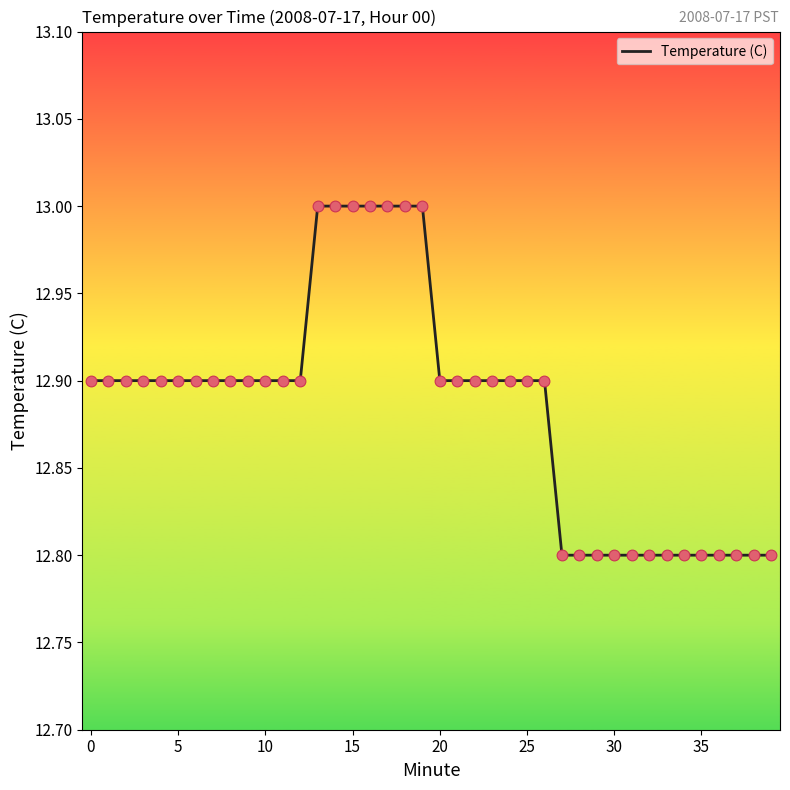

What is the minimum value shown in the chart?

12.8